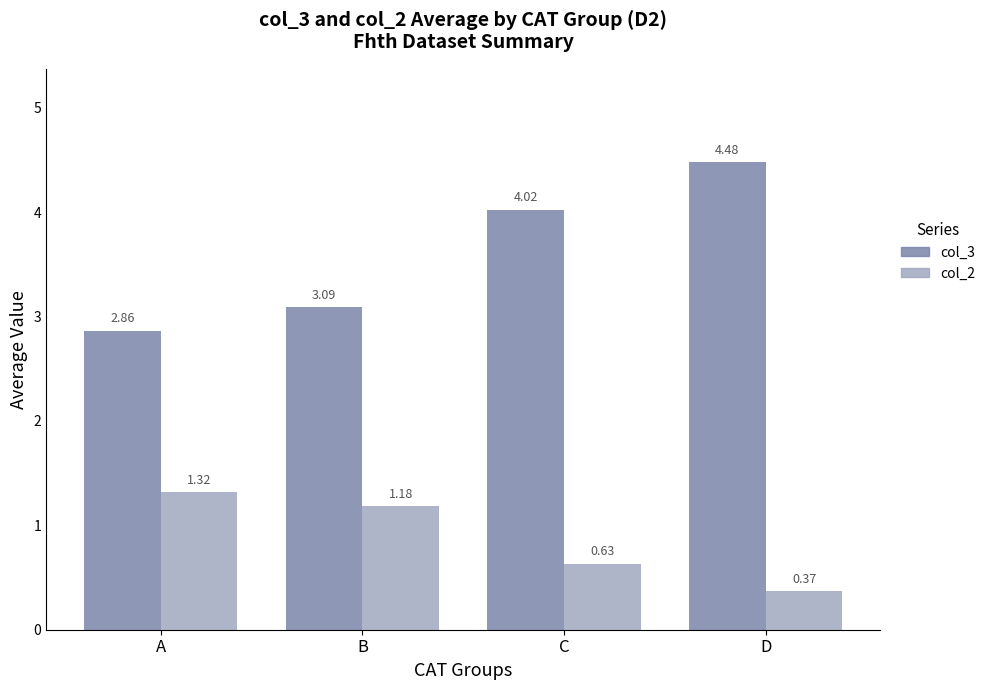

How many values in the col_2 series exceed 1?

2